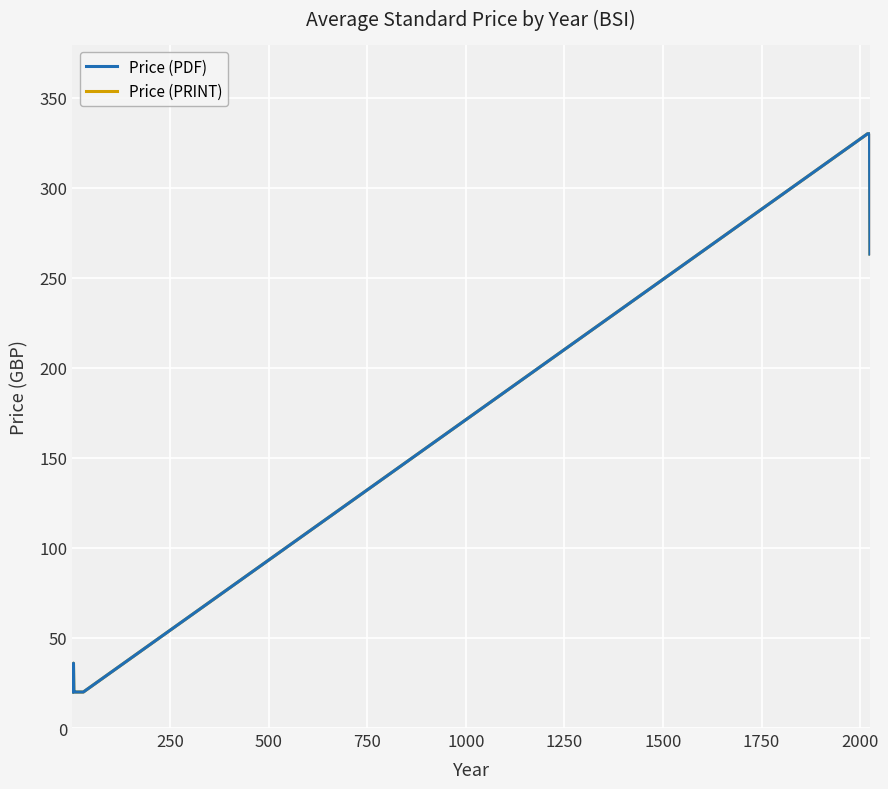

What is the maximum value for Price (PDF)?

330.0